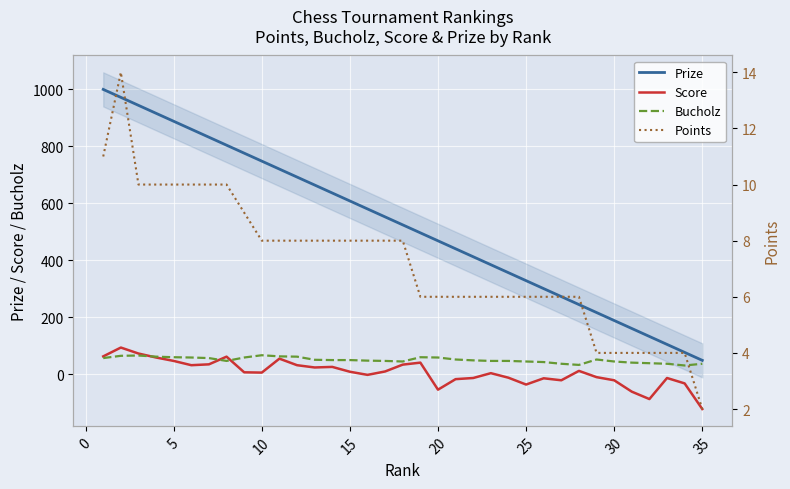

What is the approximate value of Score at 30, to the nearest 10?

-20